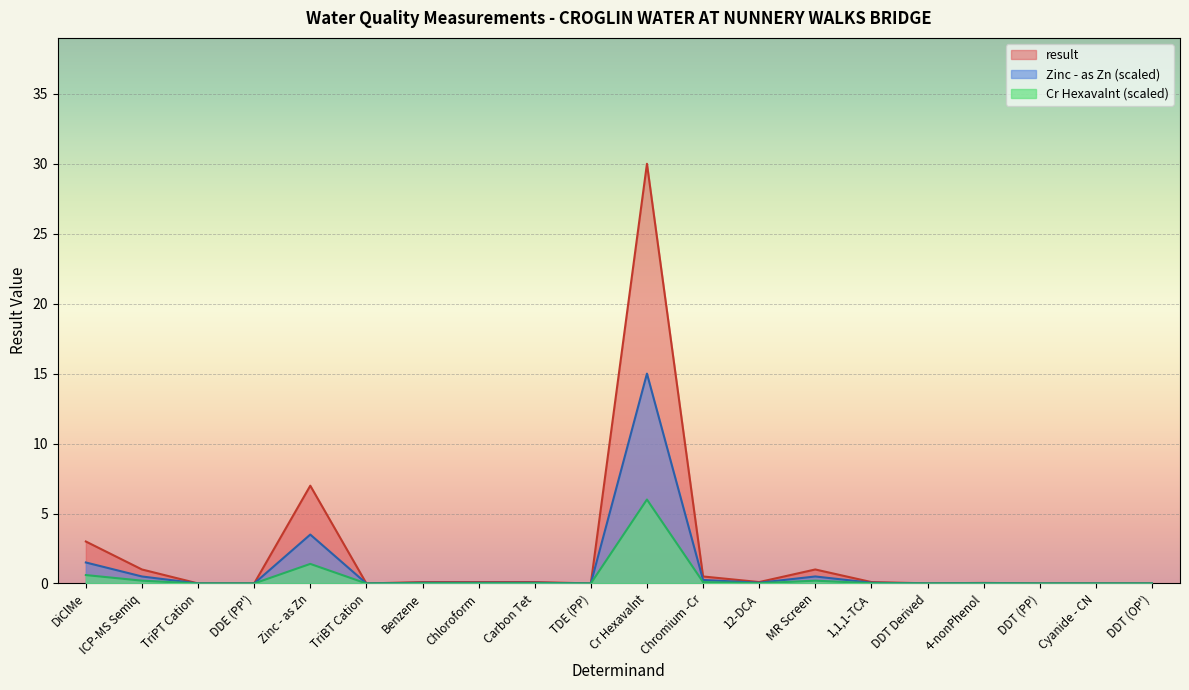

Count the number of categories in the chart.

20